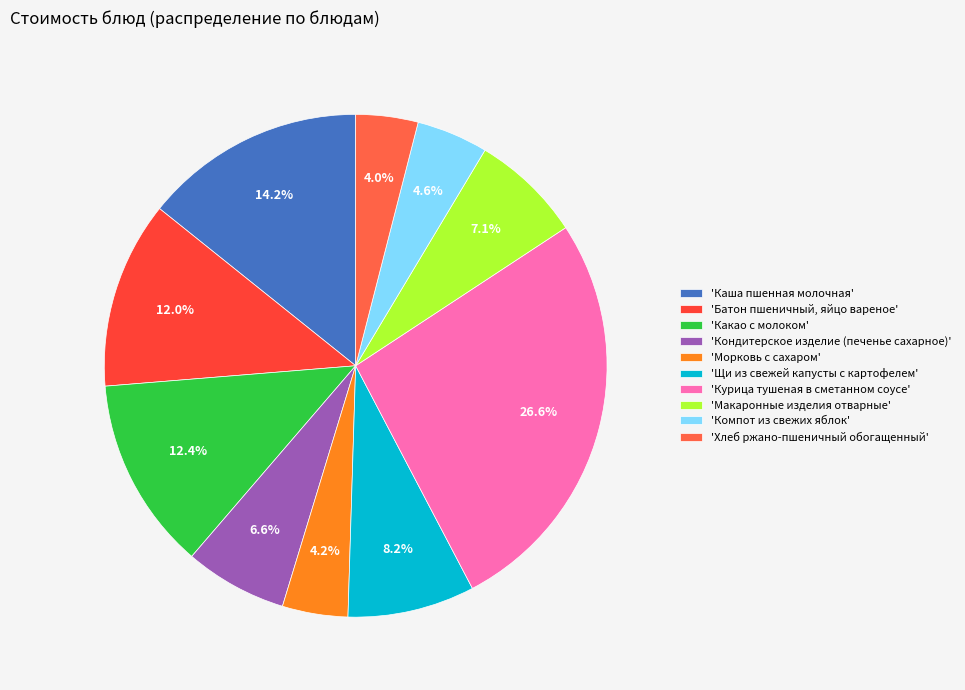

Count the number of slices in the pie.

10